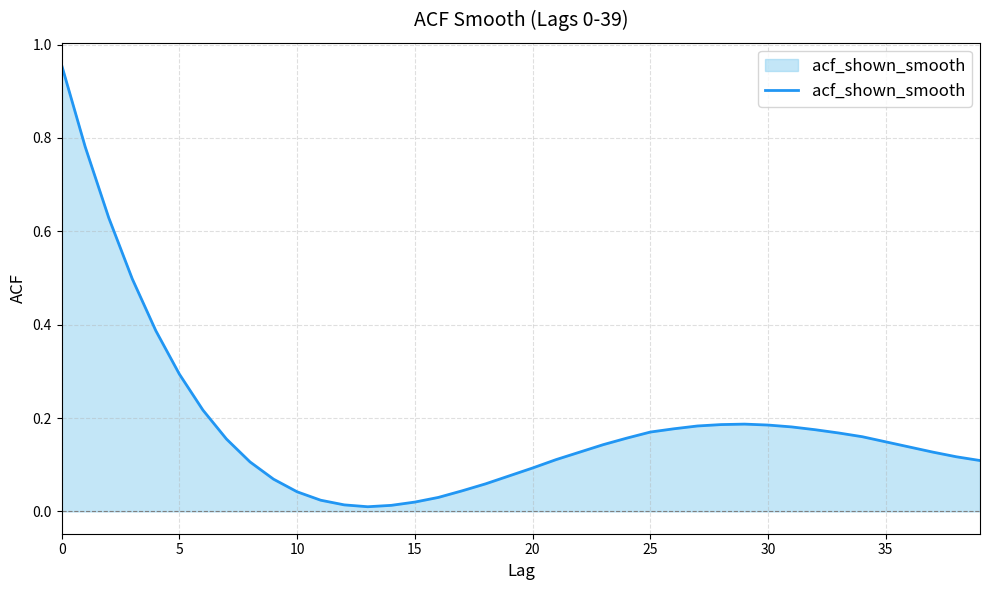

Reading left to right, extract all data points from this chart.

1.0	0.8	0.6	0.5	0.4	0.3	0.2	0.2	0.1	0.1	0.0	0.0	0.0	0.0	0.0	0.0	0.0	0.0	0.1	0.1	0.1	0.1	0.1	0.1	0.2	0.2	0.2	0.2	0.2	0.2	0.2	0.2	0.2	0.2	0.2	0.1	0.1	0.1	0.1	0.1